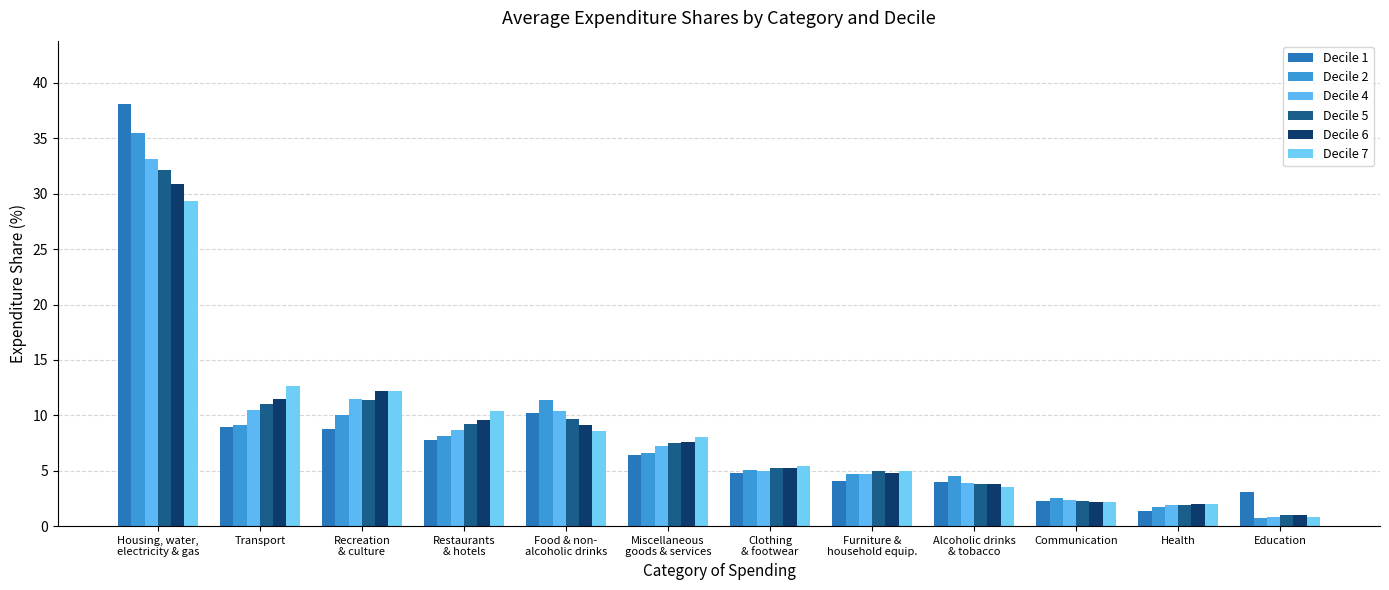

What is the average value of the Decile 1 series?

8.3